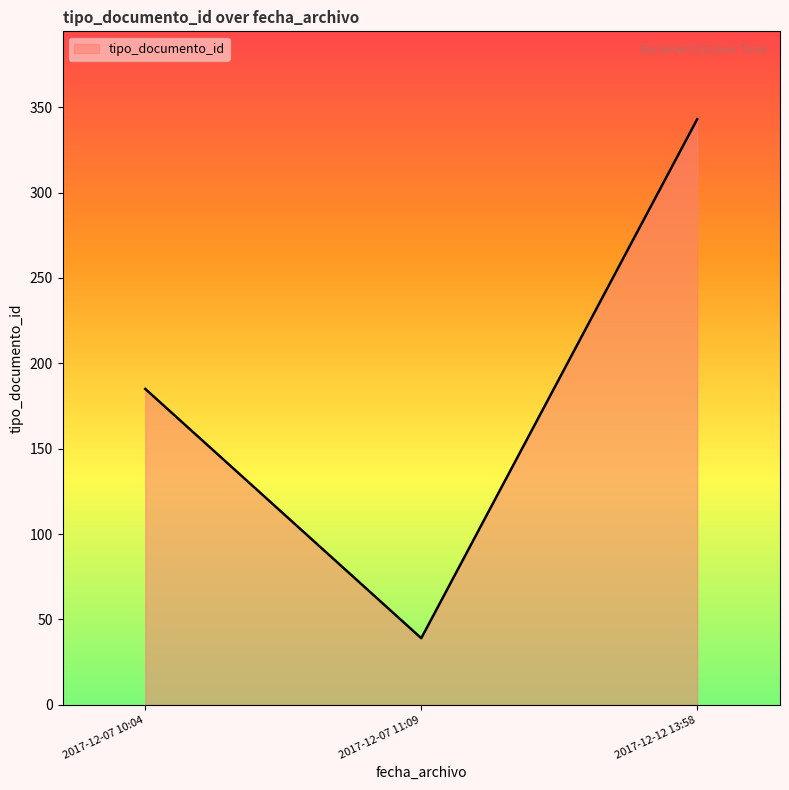

Which category has the highest value across all series?

2017-12-12 13:58